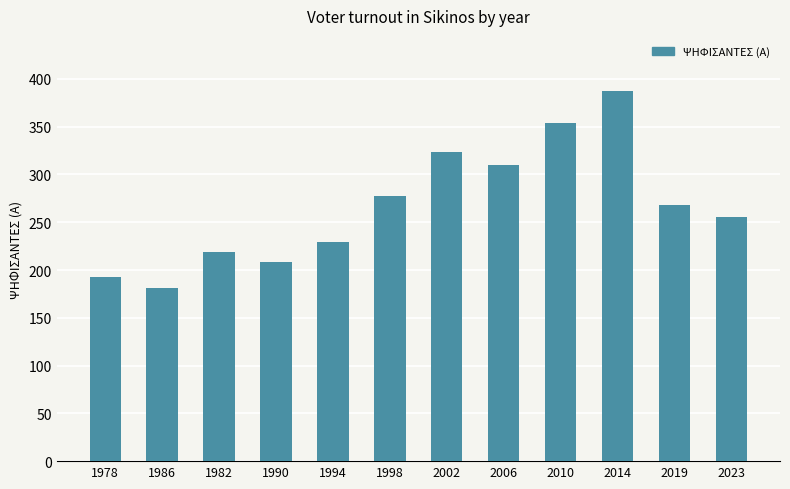

List the labels in order of value, largest first.

2014, 2010, 2002, 2006, 1998, 2019, 2023, 1994, 1982, 1990, 1978, 1986